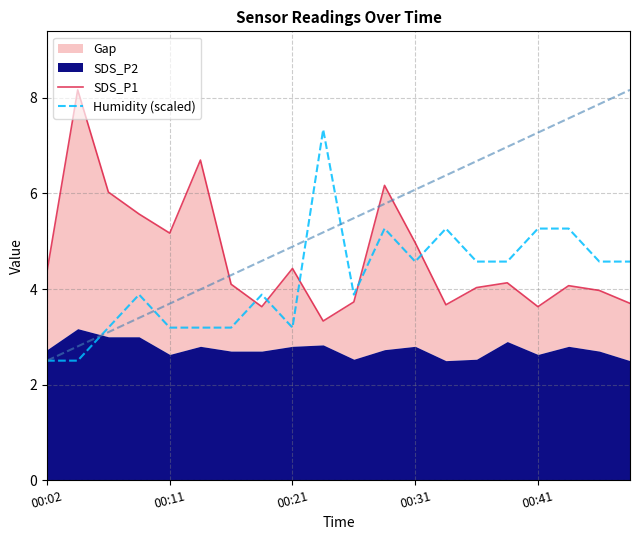

What is the maximum value for Humidity (scaled)?

7.3